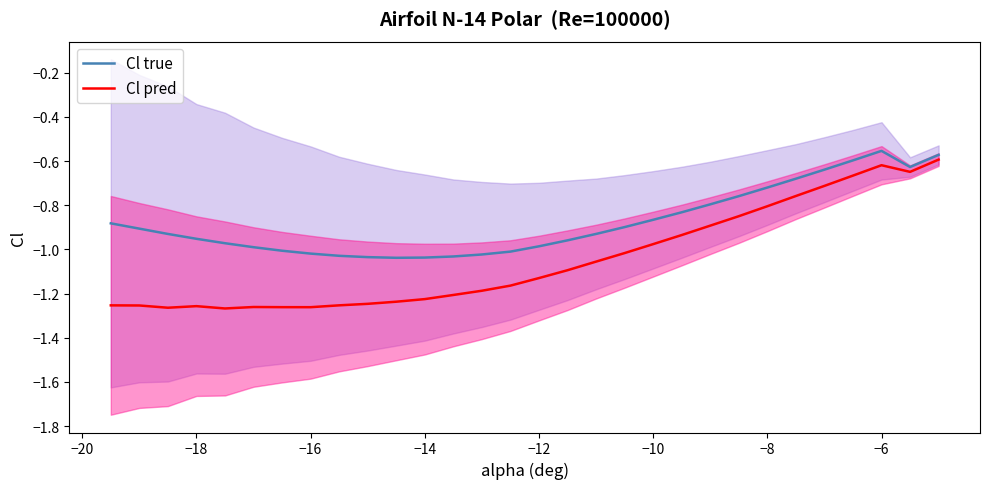

Is it true that Cl true equals -0.6 at 17?

False